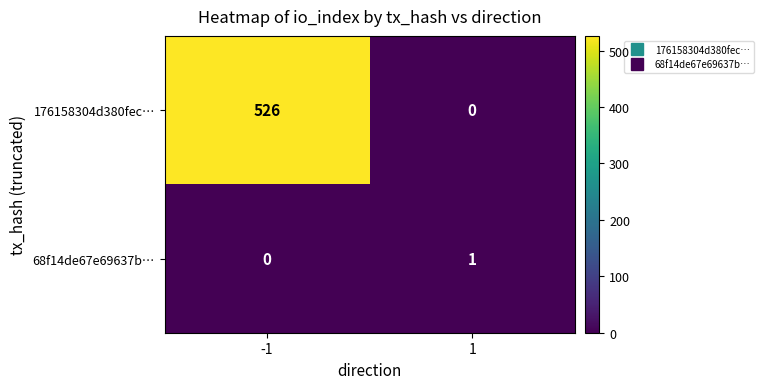

Which series has the widest spread of values?

176158304d380fec…